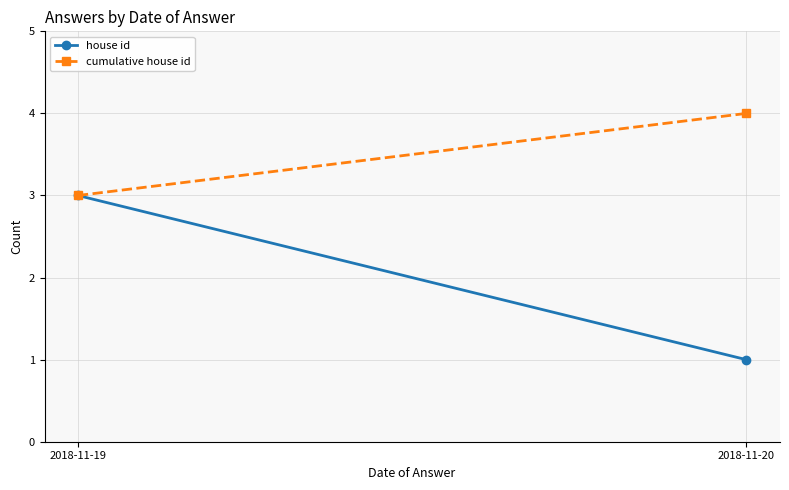

Rank the series at 2018-11-19 from lowest to highest value.

house id, cumulative house id